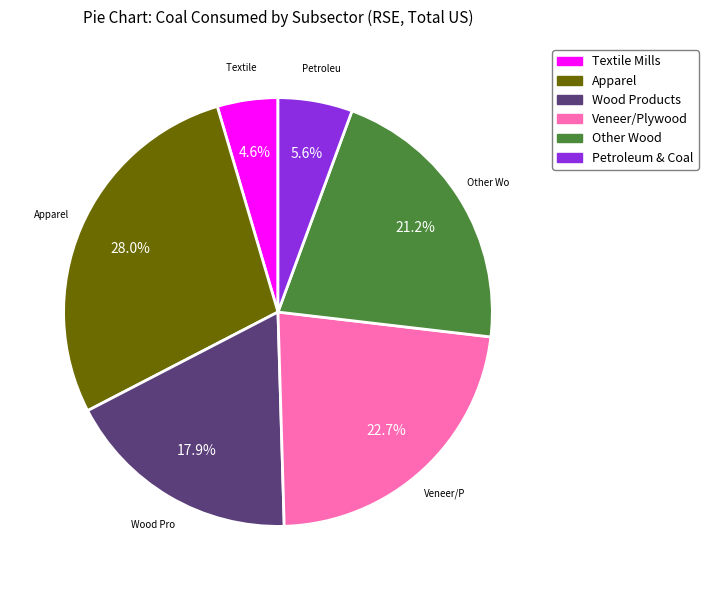

Is there any slice that represents more than half of the pie?

No